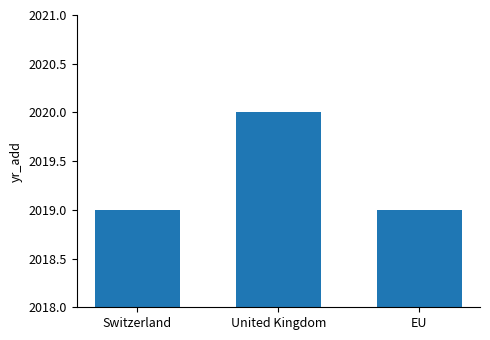

True or false: the data shows 2019 at EU.

True